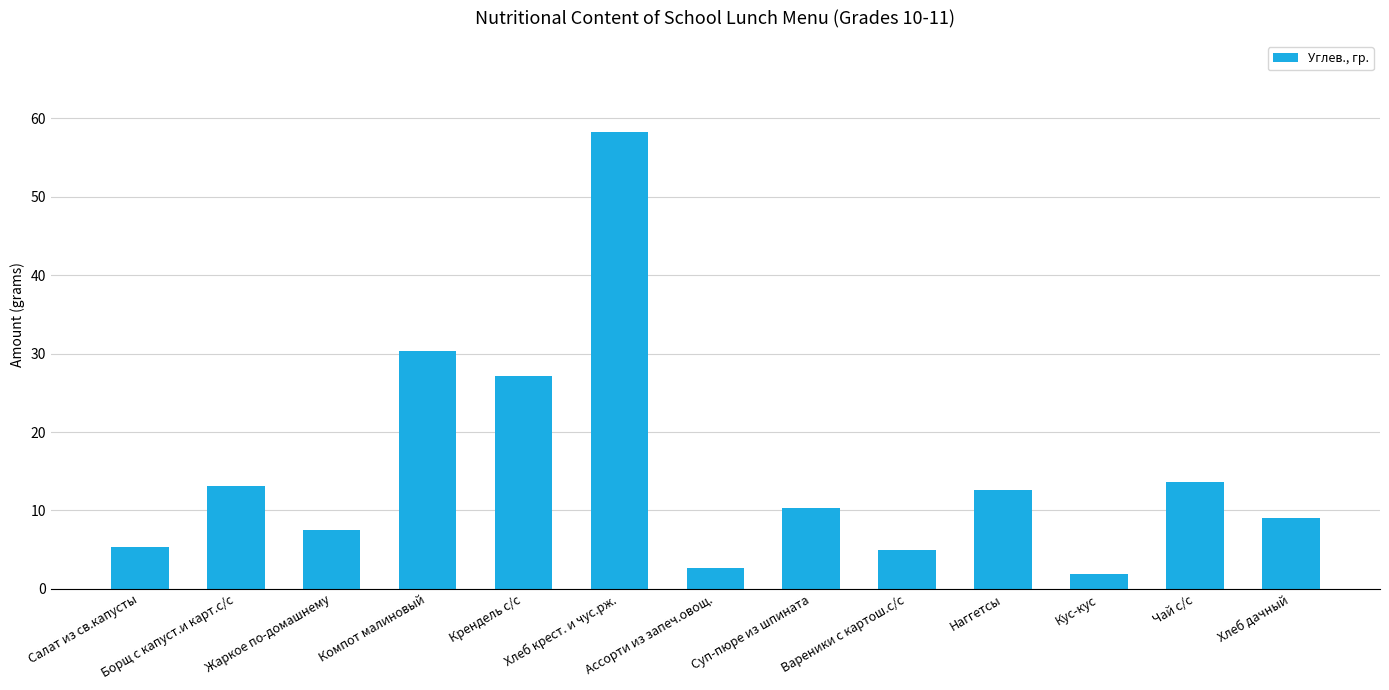

Which category has the highest value across all series?

Хлеб крест. и чус.рж.